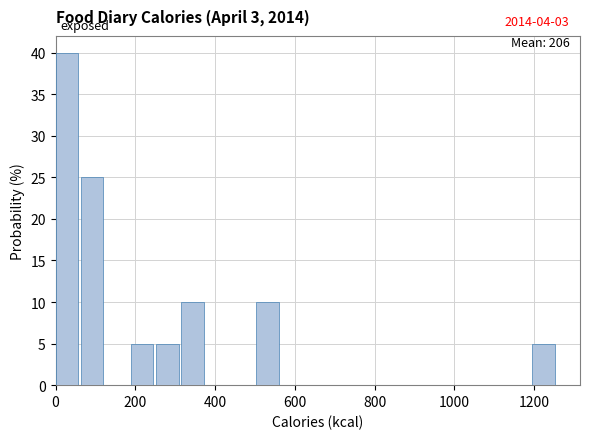

Read against the x-axis, roughly where is the centre of the tallest bar?

20